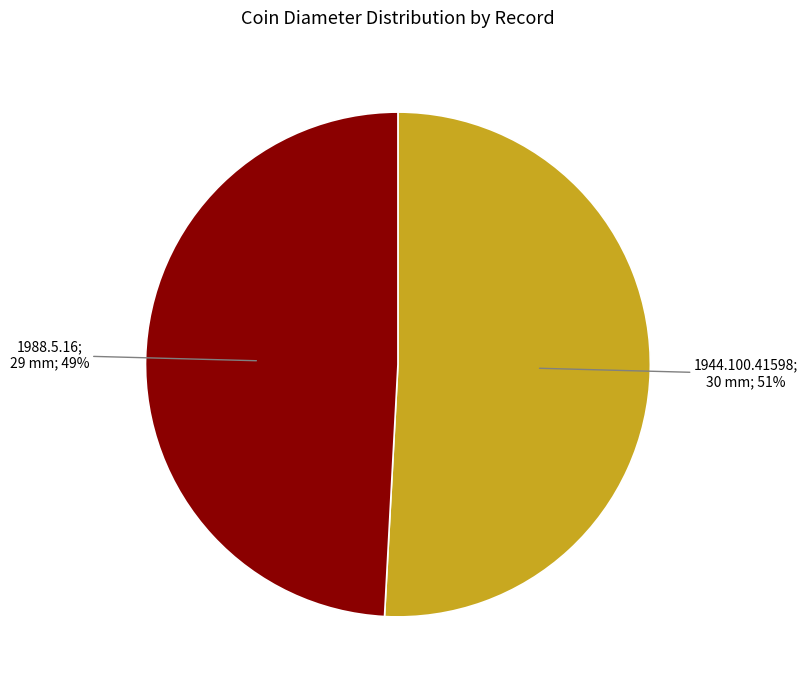

Is there any slice that represents more than half of the pie?

Yes